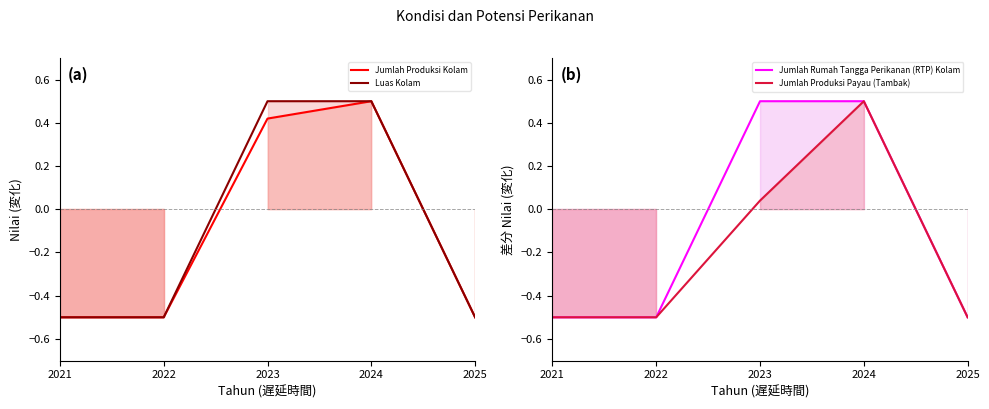

How many positive values does the Luas Kolam series have?

2